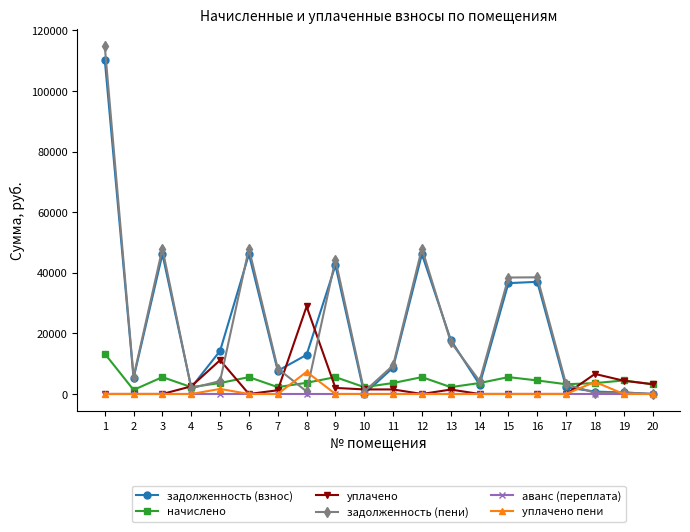

At which category does начислено reach its first local valley?

2